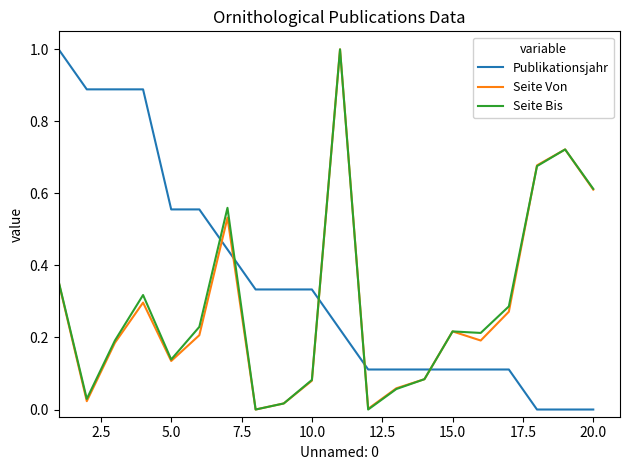

After their last crossing, which series has the higher values: Publikationsjahr or Seite Bis?

Seite Bis